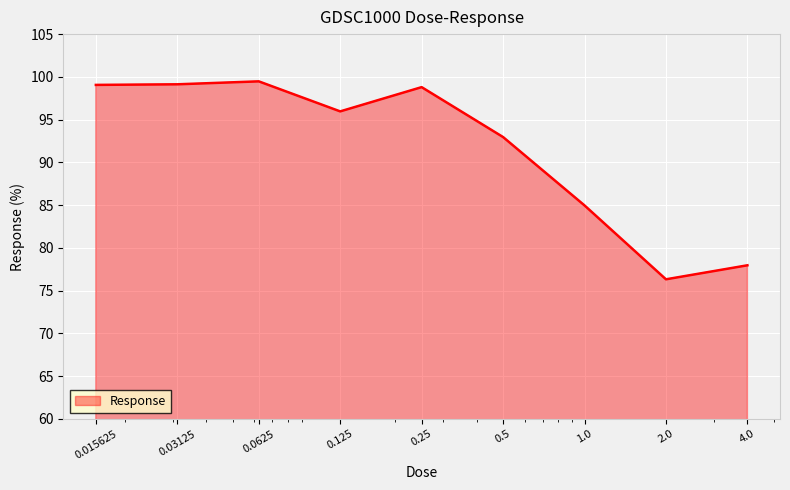

What is the smallest value displayed?

76.3